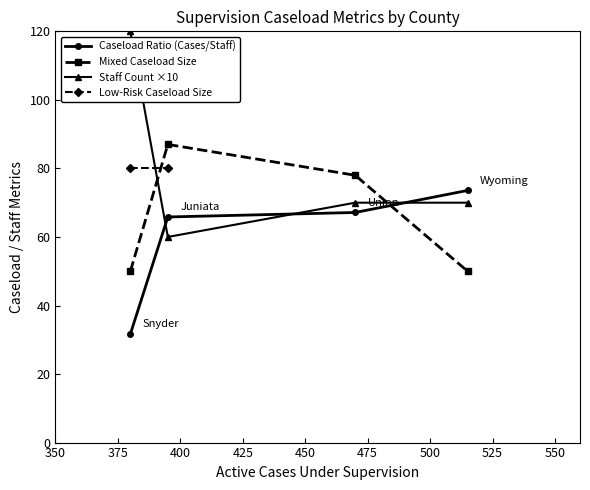

True or false: Staff Count ×10 and Mixed Caseload Size intersect in this chart.

True